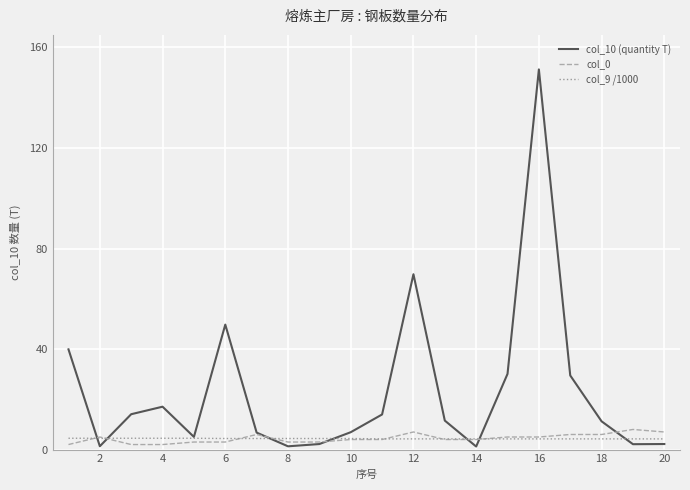

What is the maximum value shown in the chart?

151.3